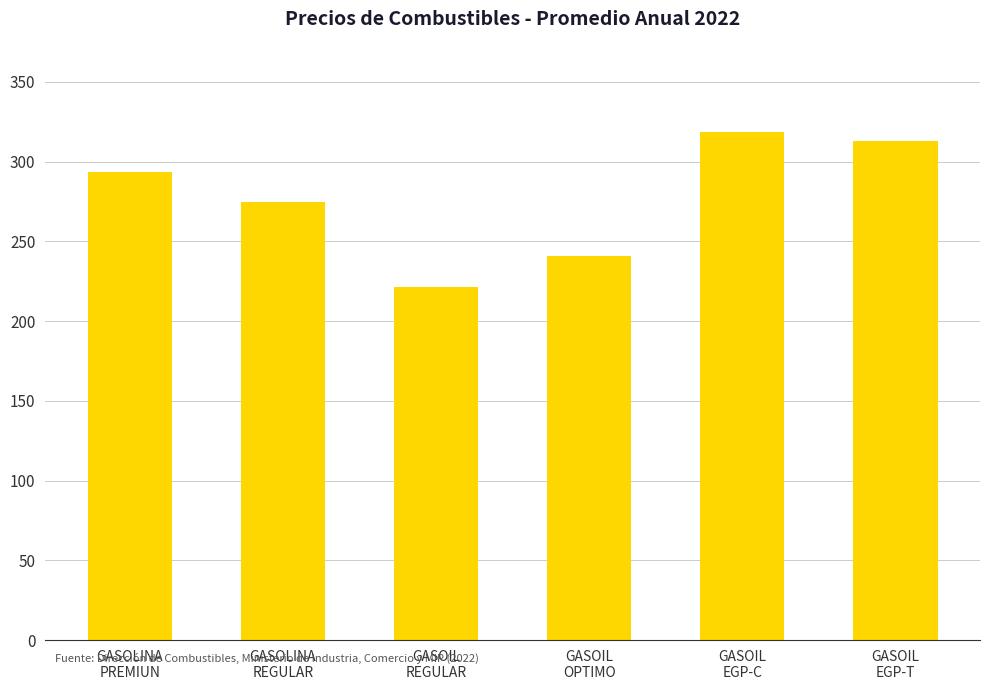

Reading left to right, what are all the values shown in this chart?

GASOLINA
PREMIUN=293.6	GASOLINA
REGULAR=274.5	GASOIL
REGULAR=221.6	GASOIL
OPTIMO=241.1	GASOIL
EGP-C=318.7	GASOIL
EGP-T=313.0